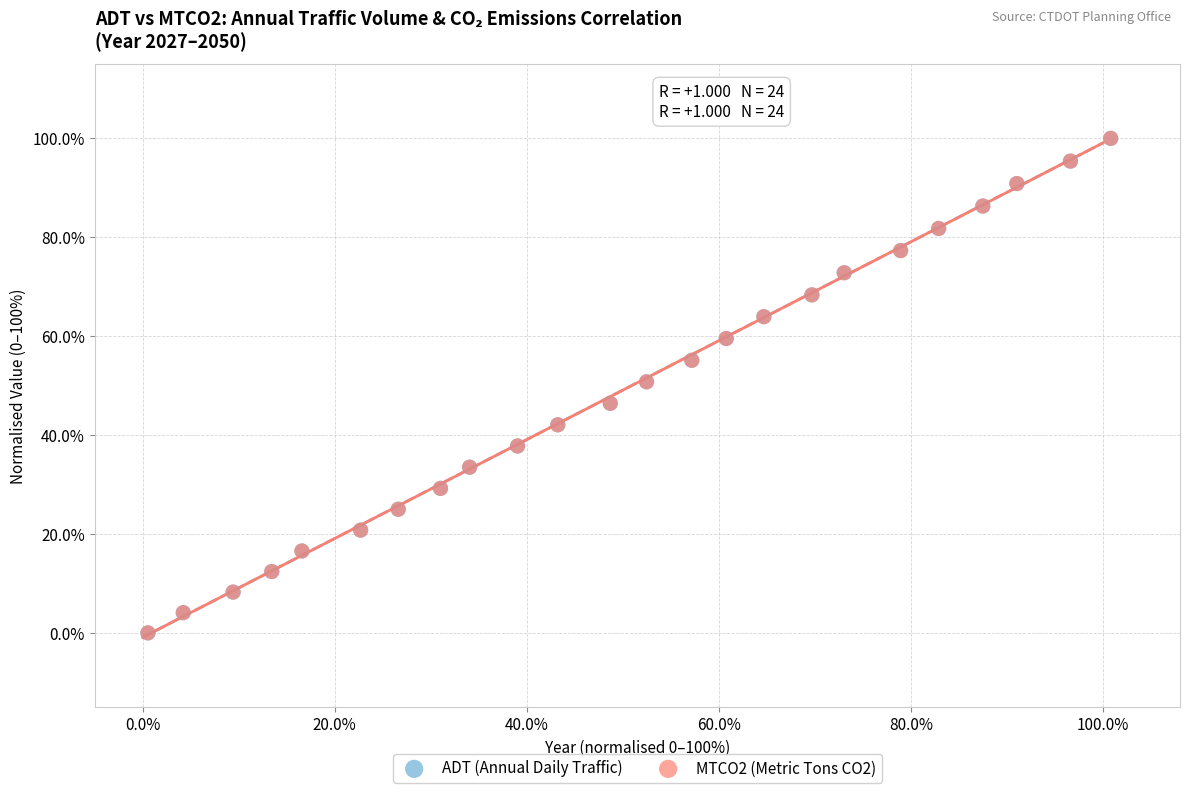

What are all the series names shown in the legend?

ADT (Annual Daily Traffic), MTCO2 (Metric Tons CO2)